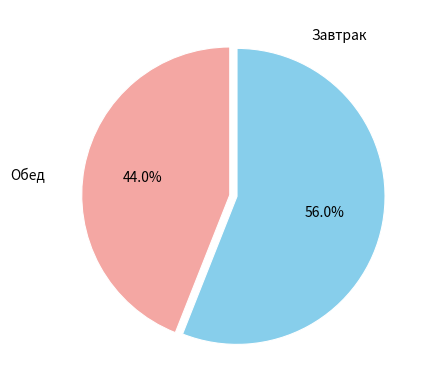

Is the sum of Обед and Завтрак greater than half?

Yes